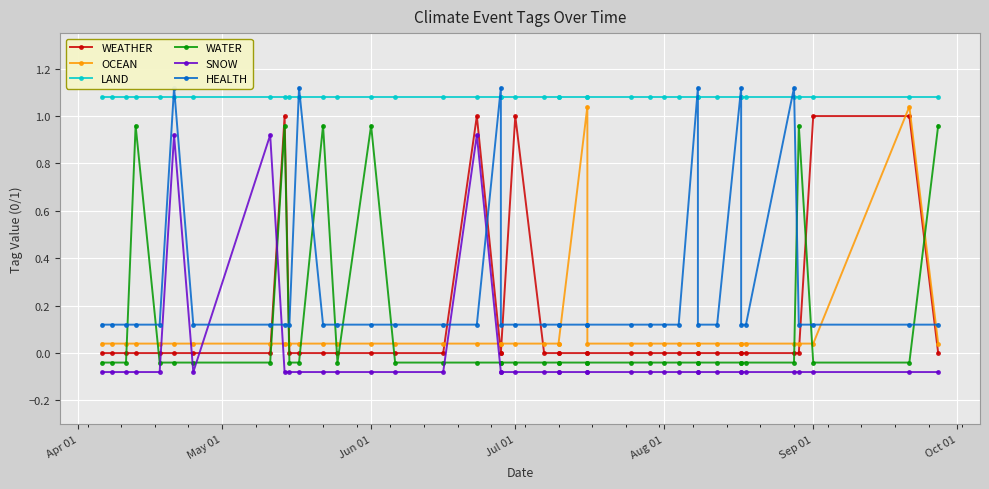

What is the total value across all series at Apr 01?

1.1